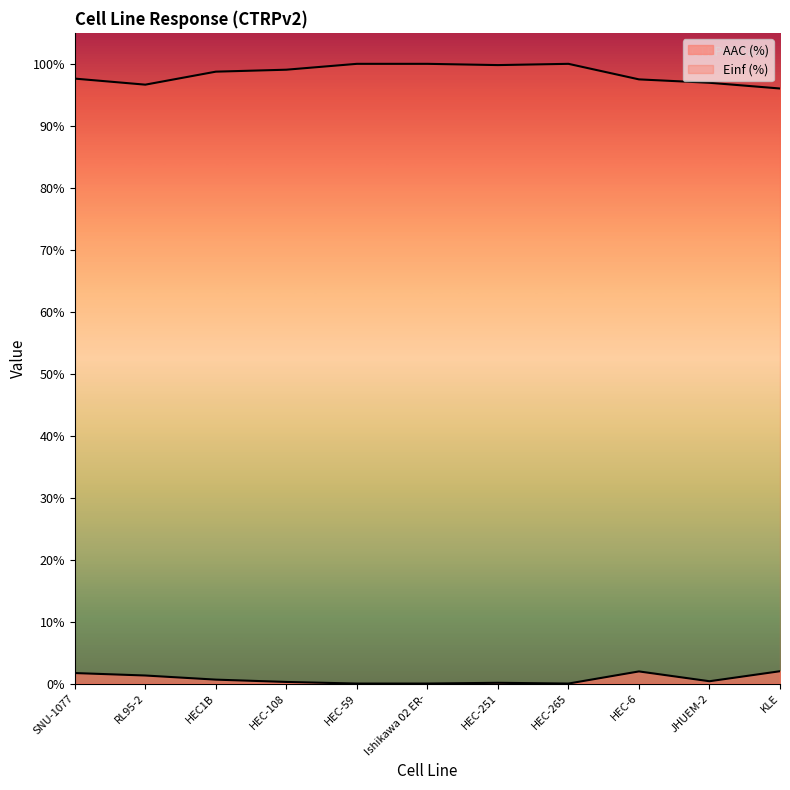

List the labels in order of AAC (%) value, largest first.

KLE, HEC-6, SNU-1077, RL95-2, HEC1B, JHUEM-2, HEC-108, HEC-251, HEC-59, Ishikawa 02 ER-, HEC-265